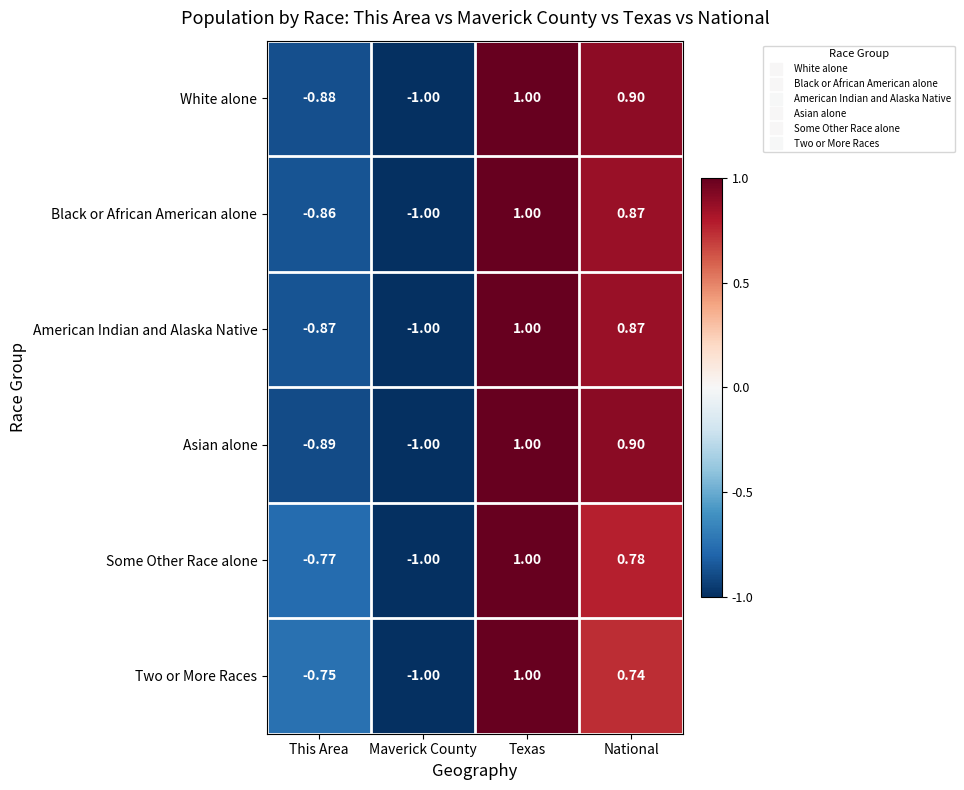

Which series has the largest total across all categories?

White alone